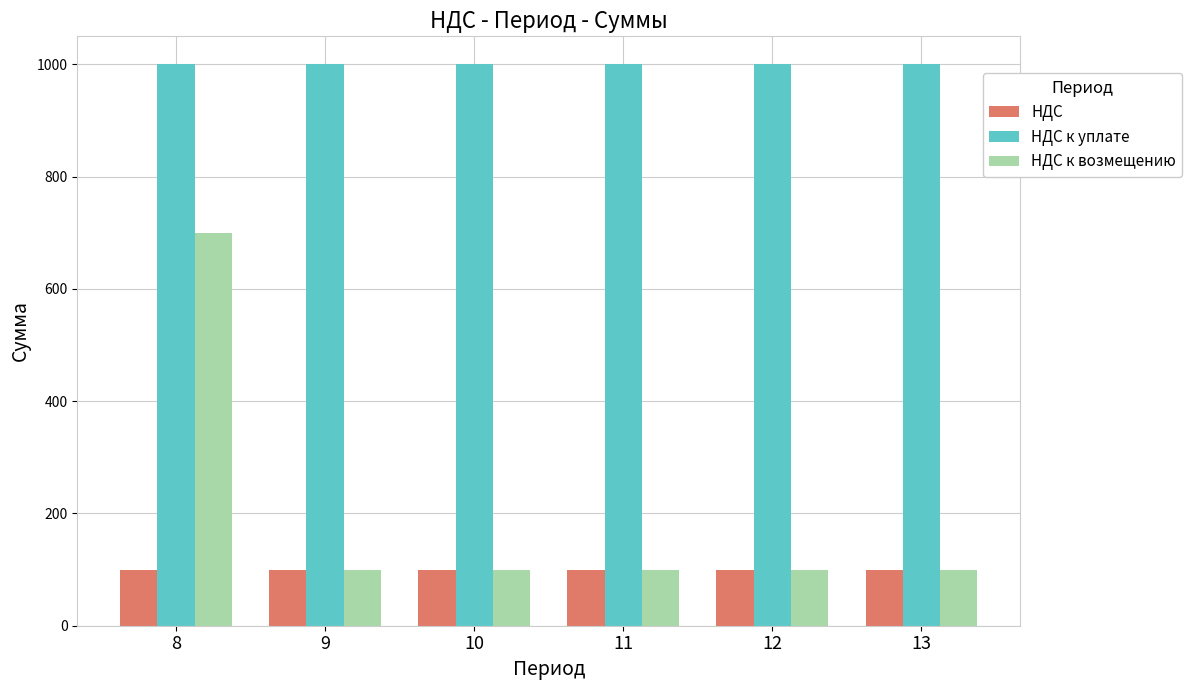

The НДС series shows 100 at 10. True or false?

True